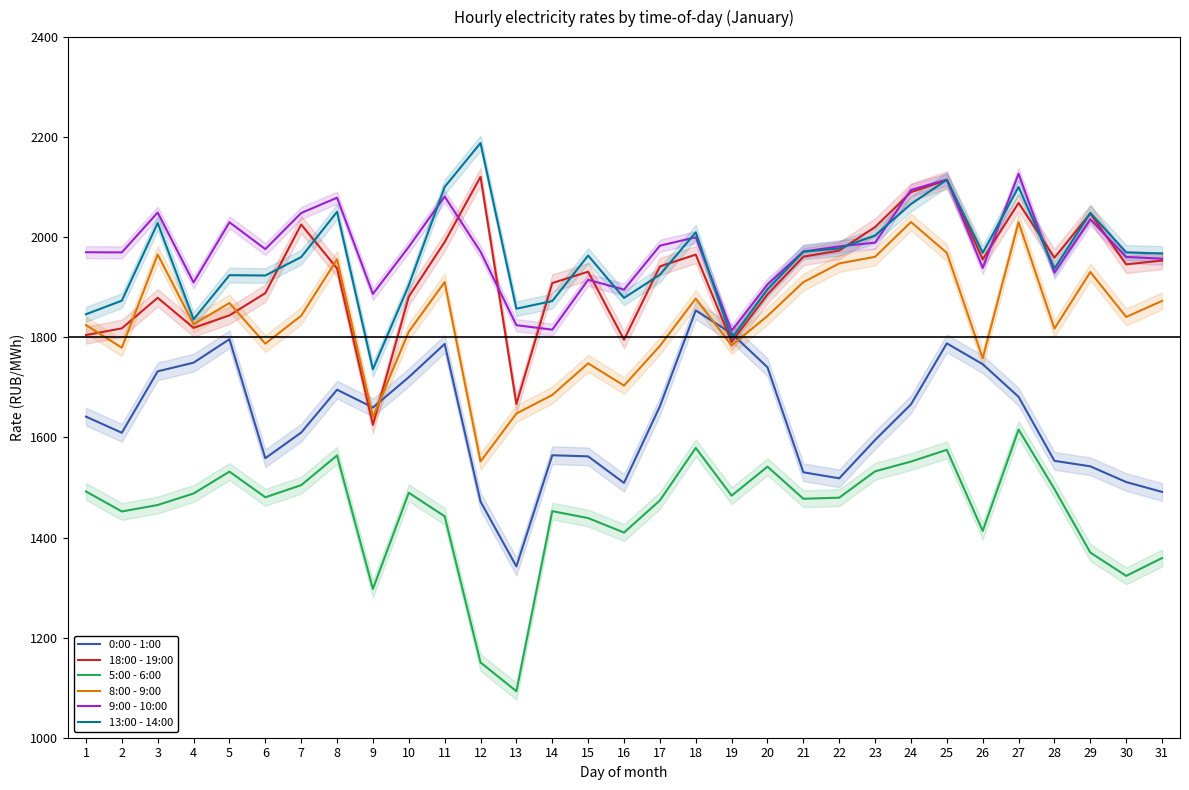

How many lines are shown in the chart?

6